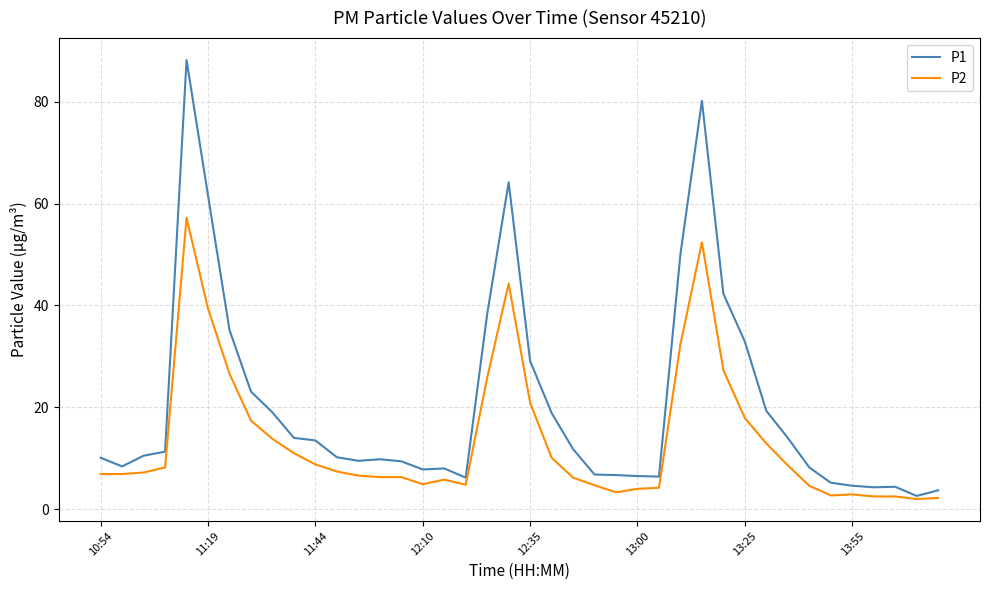

List the series in order of their overall mean, lowest first.

P2, P1